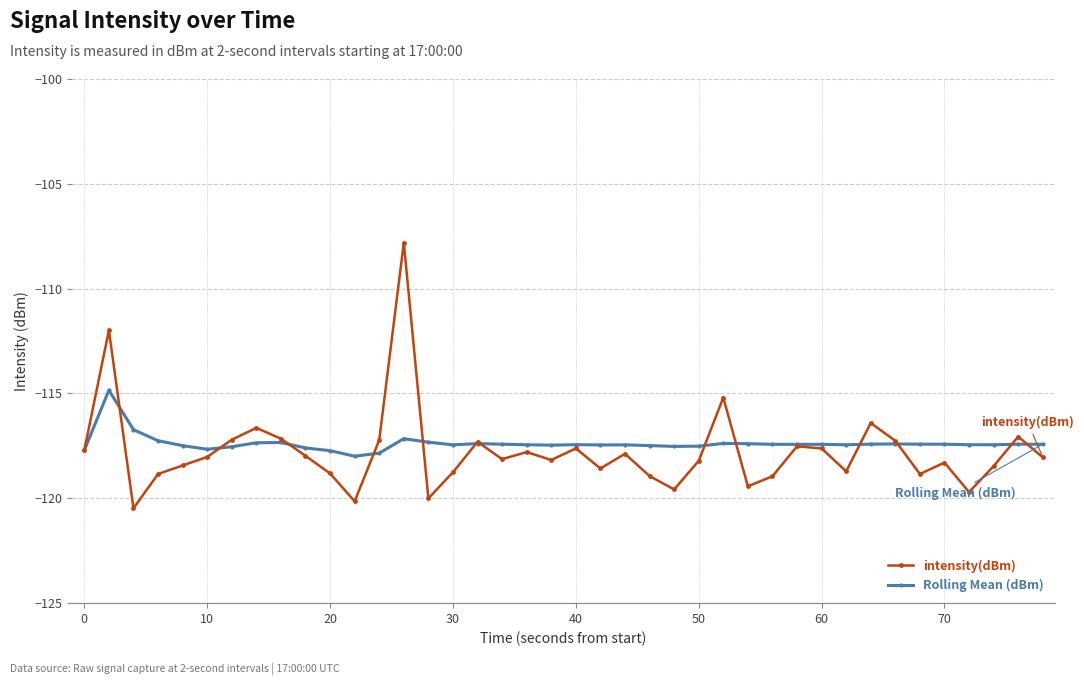

Which series ends up on top after the final intersection of intensity(dBm) and Rolling Mean (dBm)?

Rolling Mean (dBm)